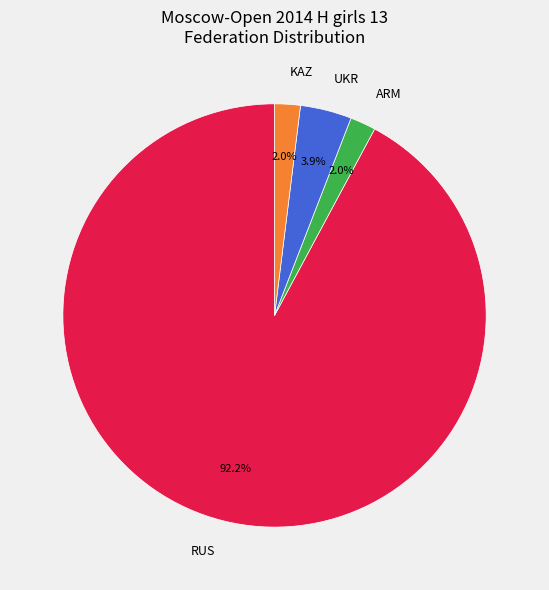

To the nearest percent, what is the combined percentage of KAZ and RUS?

94%